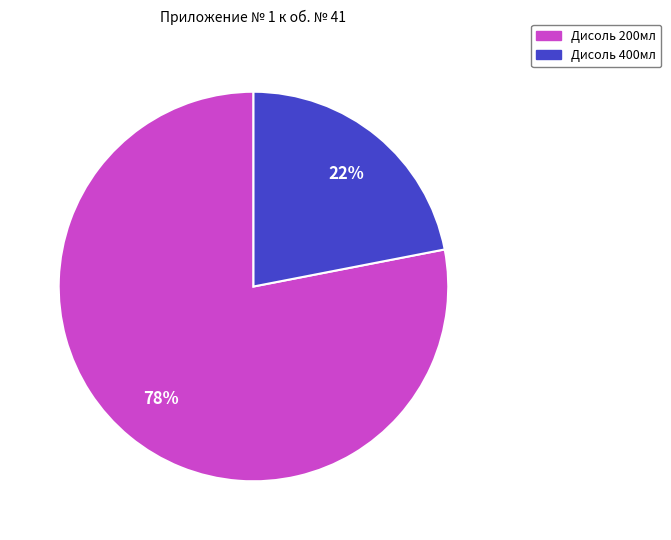

Do Дисоль 200мл and Дисоль 400мл together represent more than half of the pie?

Yes